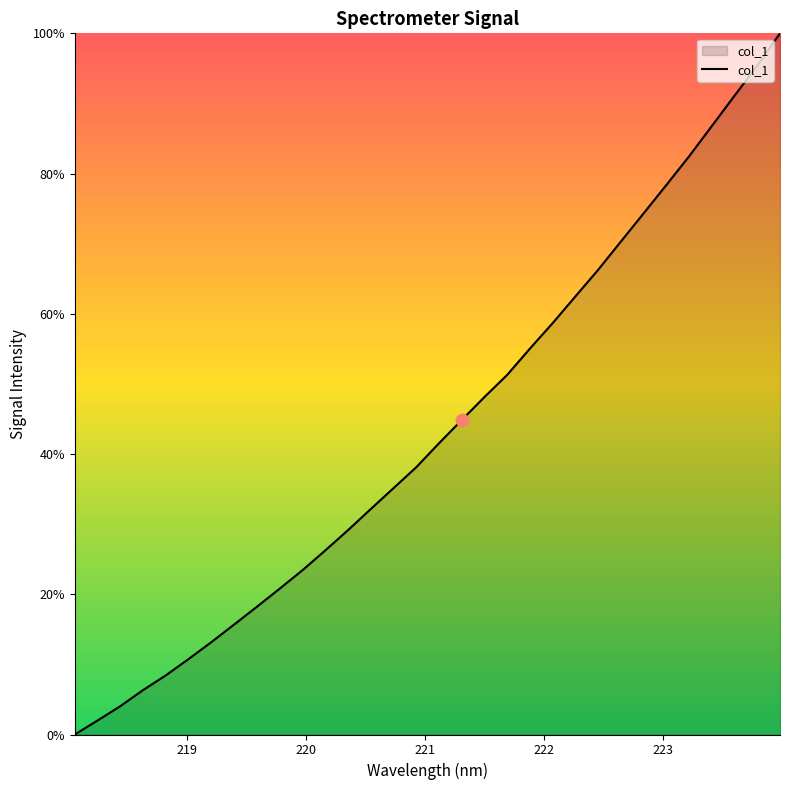

What is the maximum value shown in the chart?

100.0